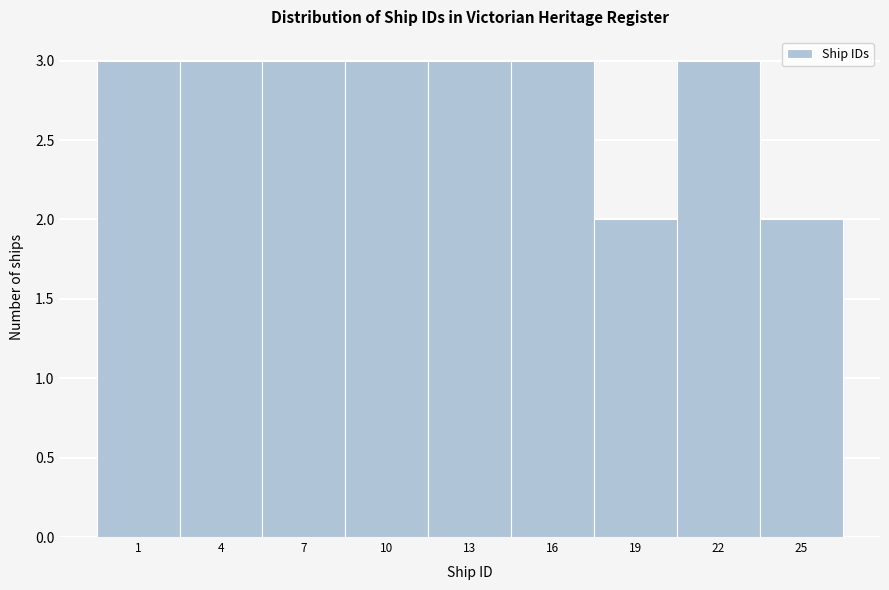

Reading right to left, transcribe all the data shown in this chart.

2	3	2	3	3	3	3	3	3